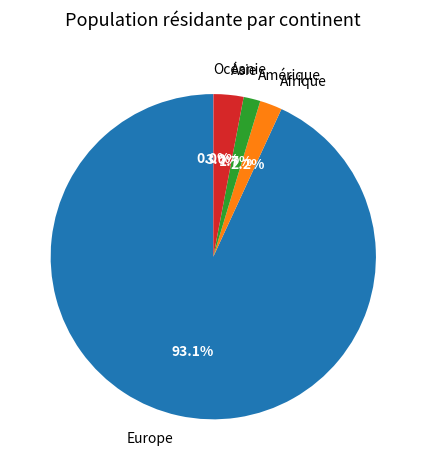

Which category has the biggest portion of the pie?

Europe